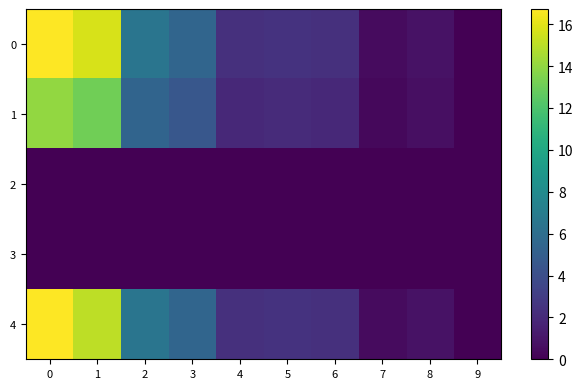

Reading left to right, transcribe all the data shown in this chart.

0: 0=16.7	1=15.7	2=6.5	3=5.5	4=2.3	5=2.5	6=2.3	7=0.5	8=0.8	9=0.0
1: 0=14.0	1=13.1	2=5.4	3=4.6	4=1.9	5=2.1	6=1.9	7=0.4	8=0.7	9=0.0
2: 0=0.0	1=0.0	2=0.0	3=0.0	4=0.0	5=0.0	6=0.0	7=0.0	8=0.0	9=0.0
3: 0=0.0	1=0.0	2=0.0	3=0.0	4=0.0	5=0.0	6=0.0	7=0.0	8=0.0	9=0.0
4: 0=16.7	1=15.1	2=6.5	3=5.5	4=2.3	5=2.5	6=2.3	7=0.5	8=0.8	9=0.0